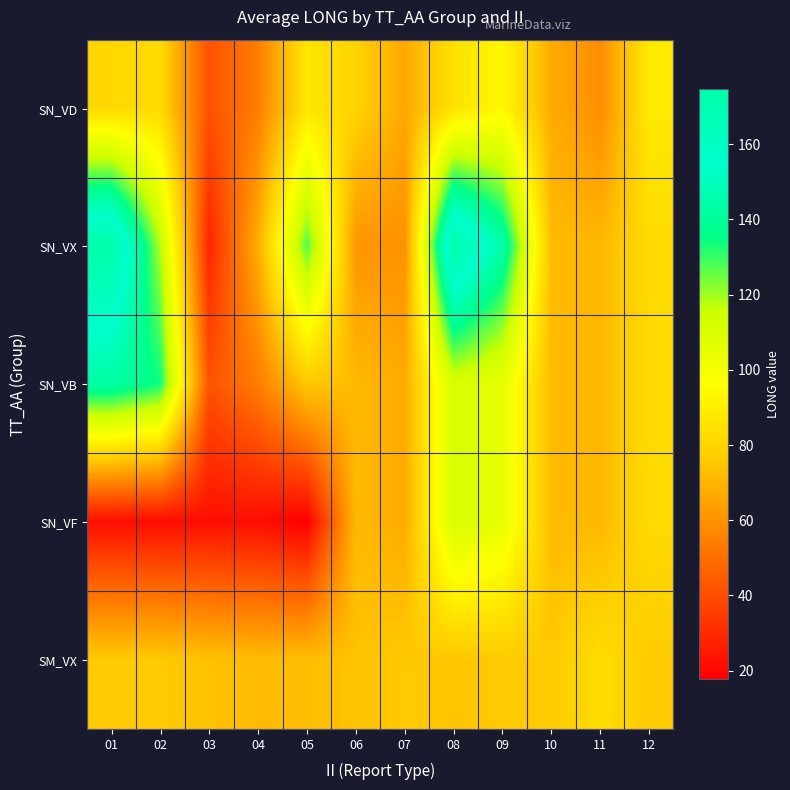

At 06, list the series in order from smallest to largest.

SN_VX, SN_VB, SN_VF, SM_VX, SN_VD